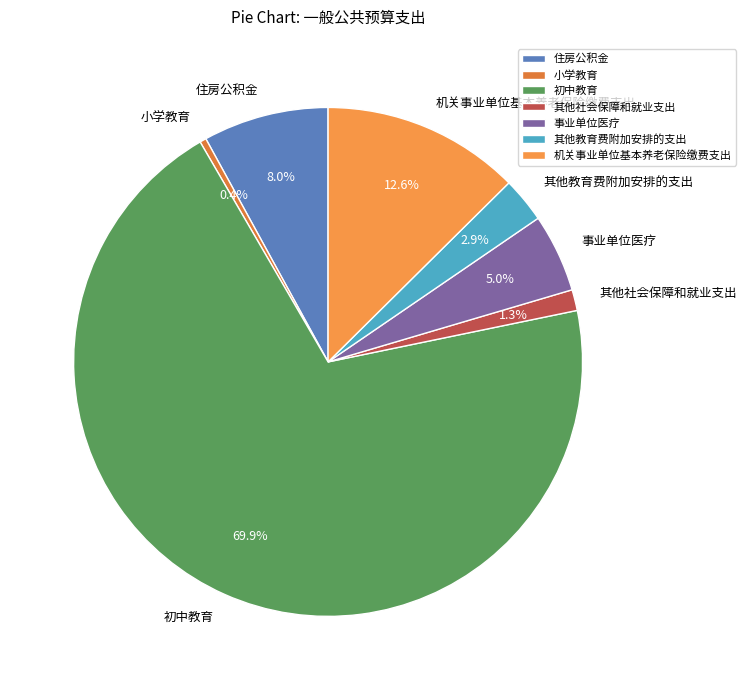

Which slice represents more than half of the pie?

初中教育